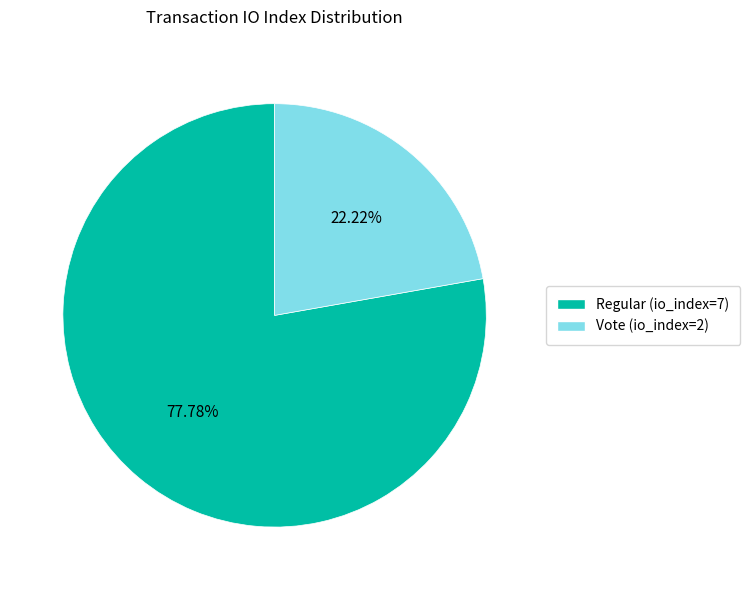

Which category accounts for the majority?

Regular (io_index=7)